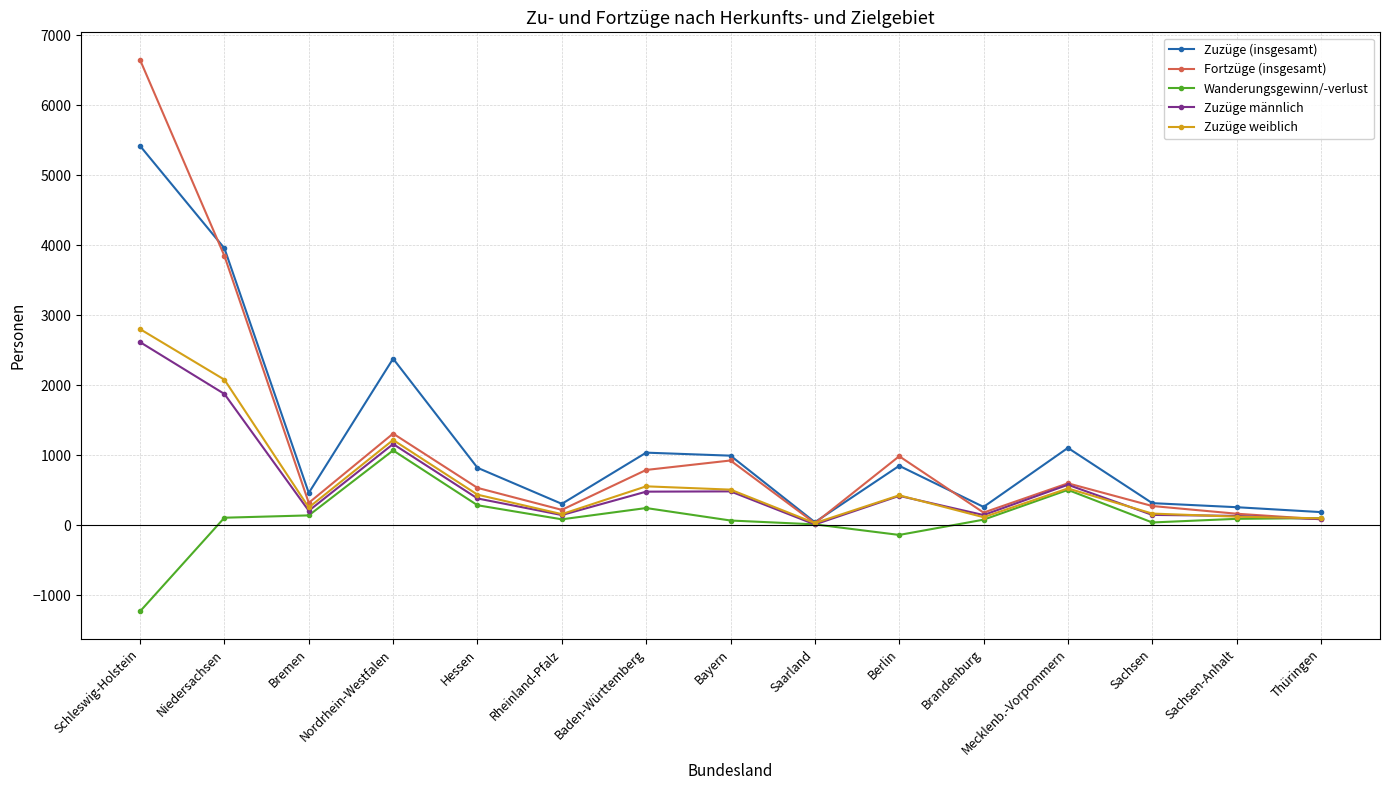

In Zuzüge weiblich, how many points are higher than both neighbors (excluding endpoints)?

4